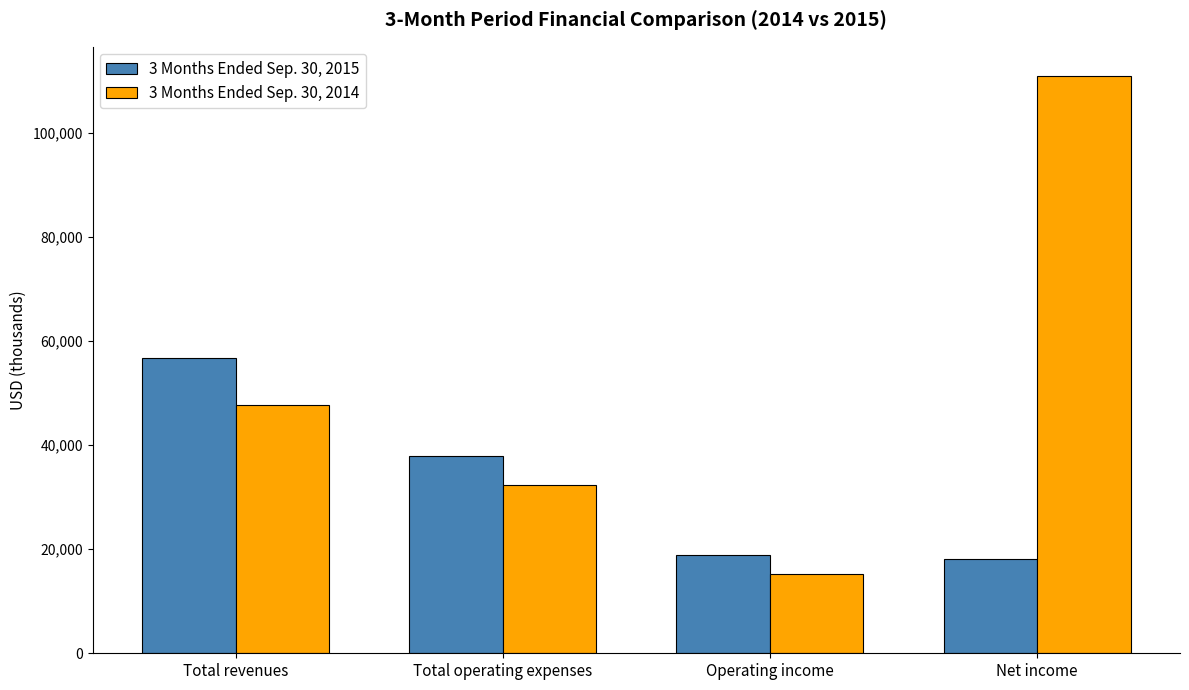

How many data points does each series have?

4